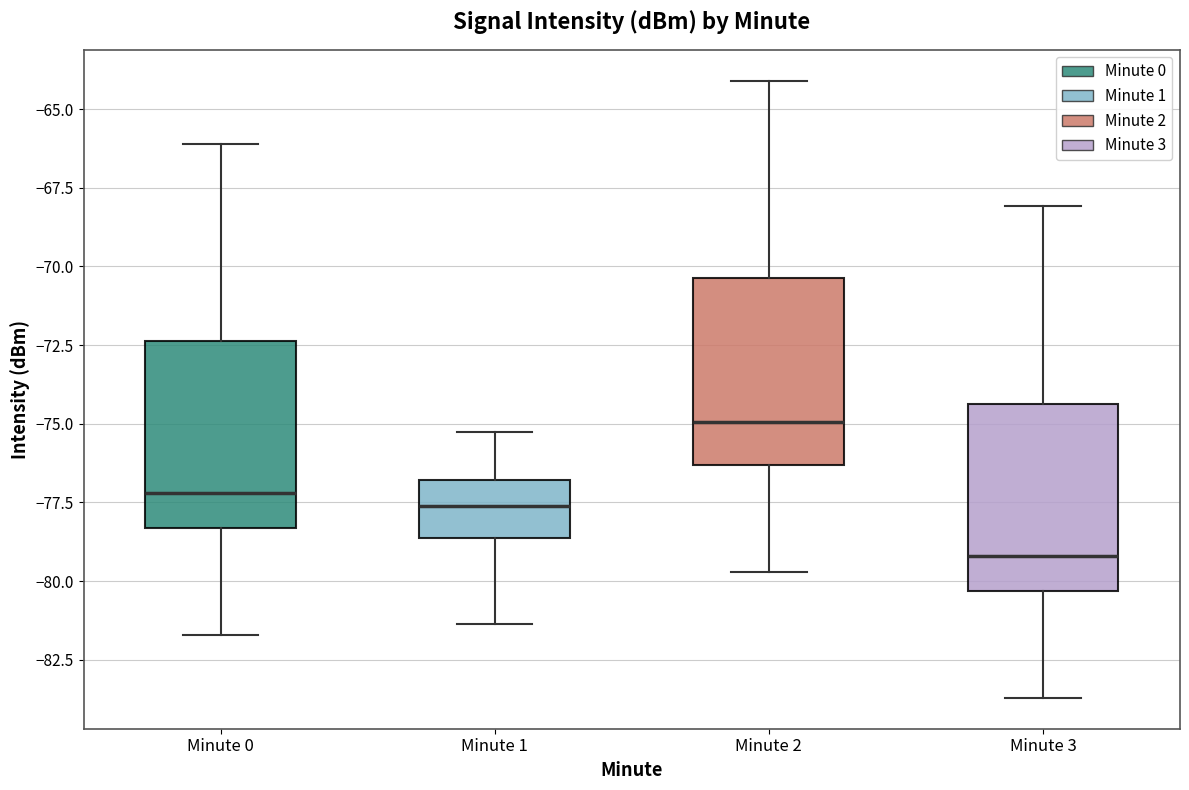

Reading left to right, transcribe this box plot: for each box, give where its median line is, the range the box spans, and where its two whiskers end, as read against the y-axis. The values are not printed on the chart, so give them approximately, as read against the axis.

Minute 0: median -77.0, box -78.5 to -72.5, whiskers -81.5 to -66.0
Minute 1: median -77.5, box -78.5 to -77.0, whiskers -81.5 to -75.5
Minute 2: median -75.0, box -76.5 to -70.5, whiskers -79.5 to -64.0
Minute 3: median -79.0, box -80.5 to -74.5, whiskers -83.5 to -68.0